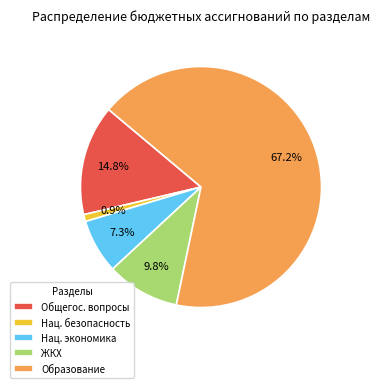

Which slice represents more than half of the pie?

Образование